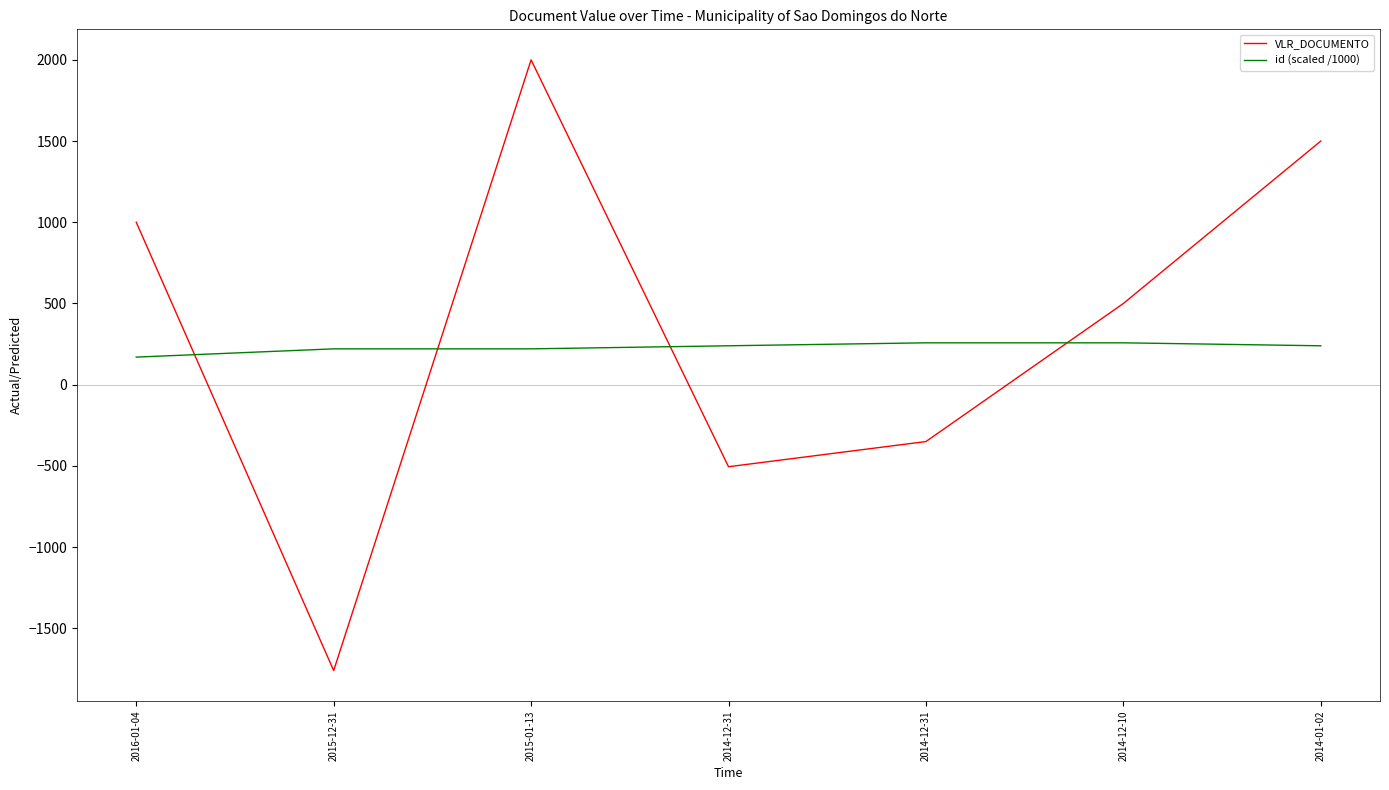

Does the chart have visible grid lines?

No